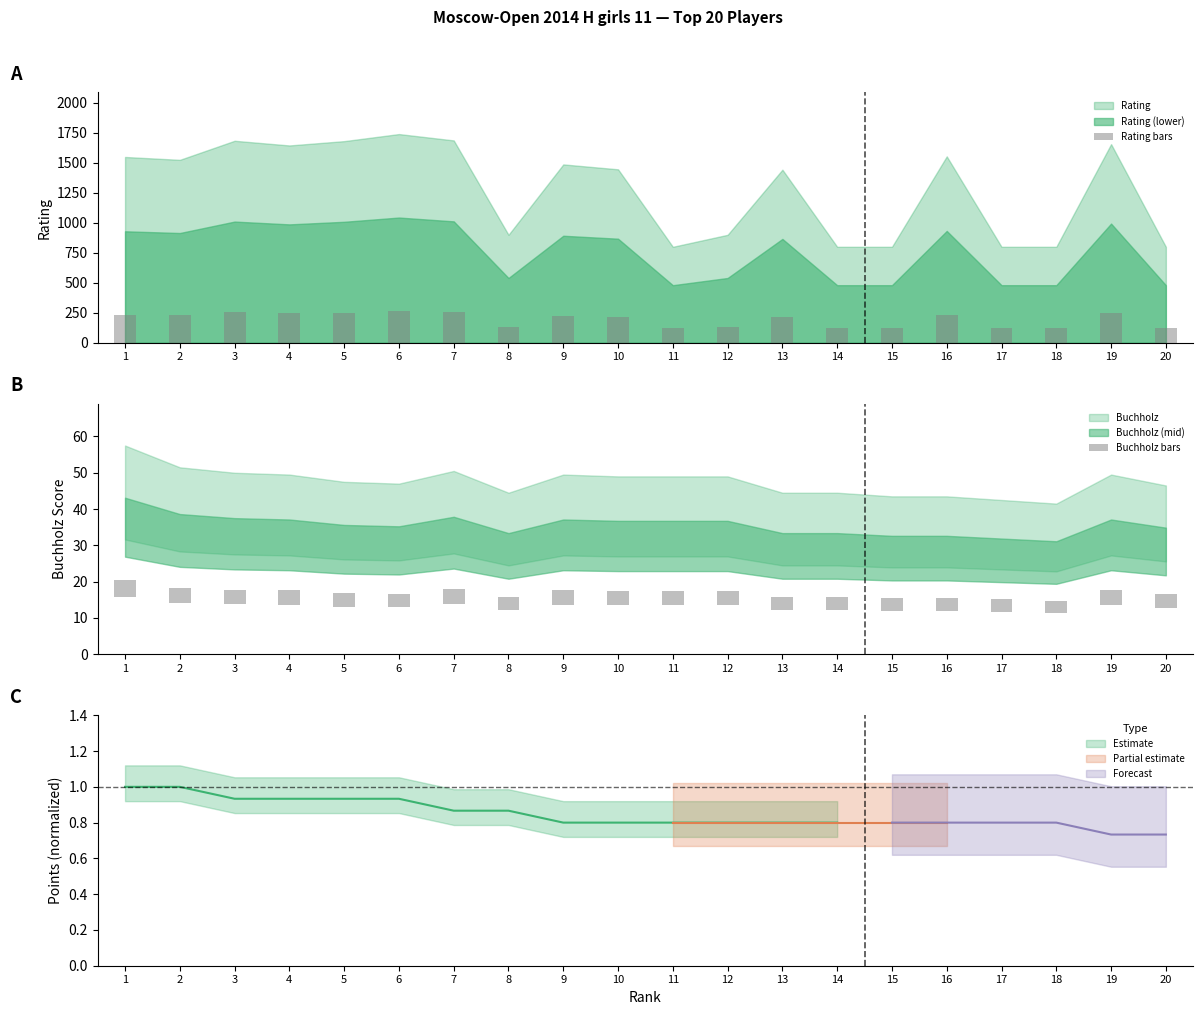

At which category is the sum across all series the highest?

6